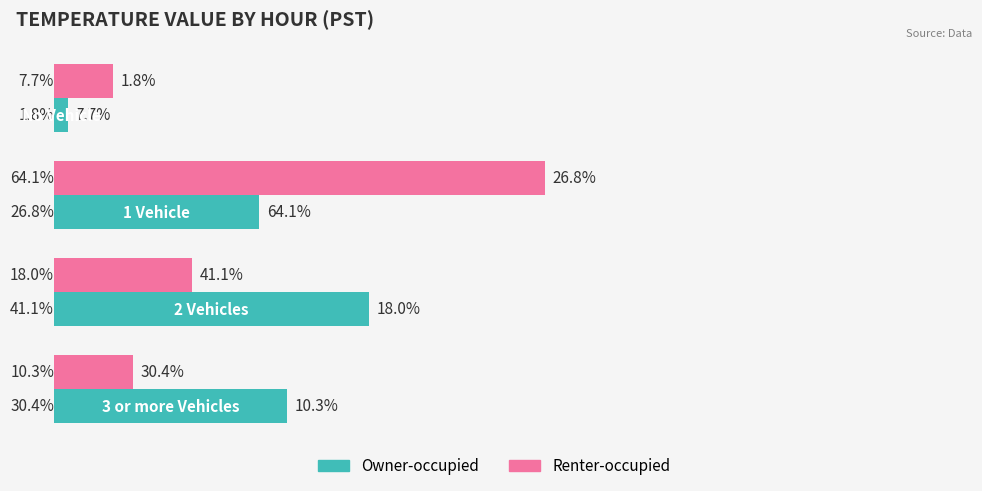

Rank the series by their maximum value, from lowest to highest.

Owner-occupied, Renter-occupied